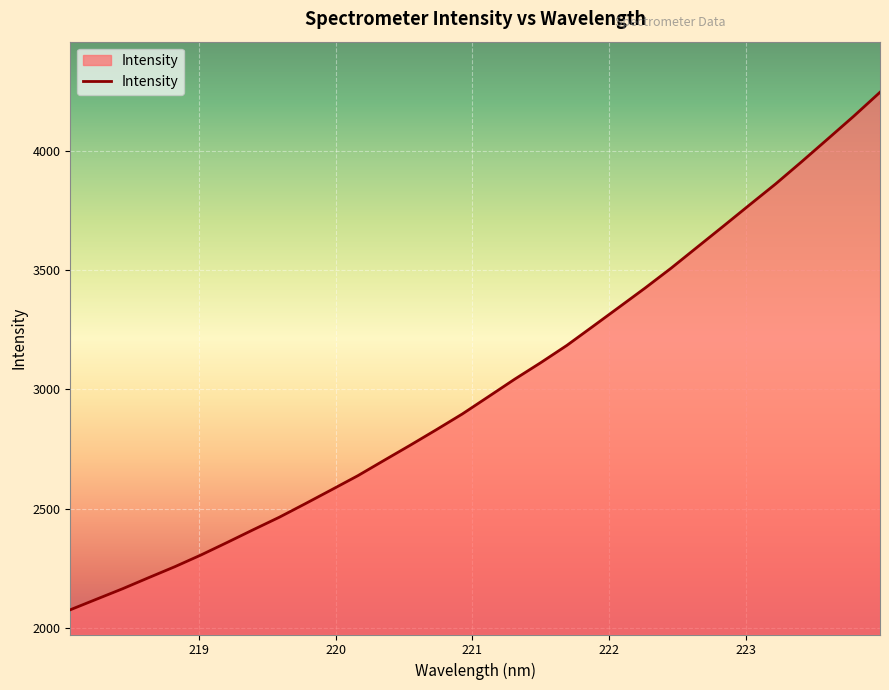

What is the maximum value shown in the chart?

4246.6